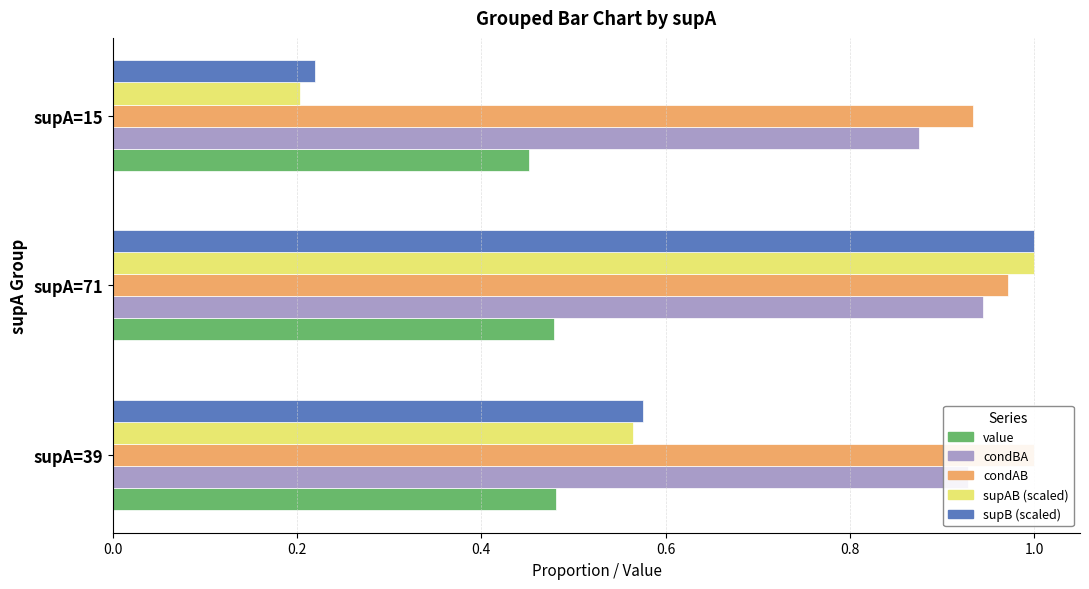

What is the difference between the second highest and minimum values in the supB (scaled) series?

0.4